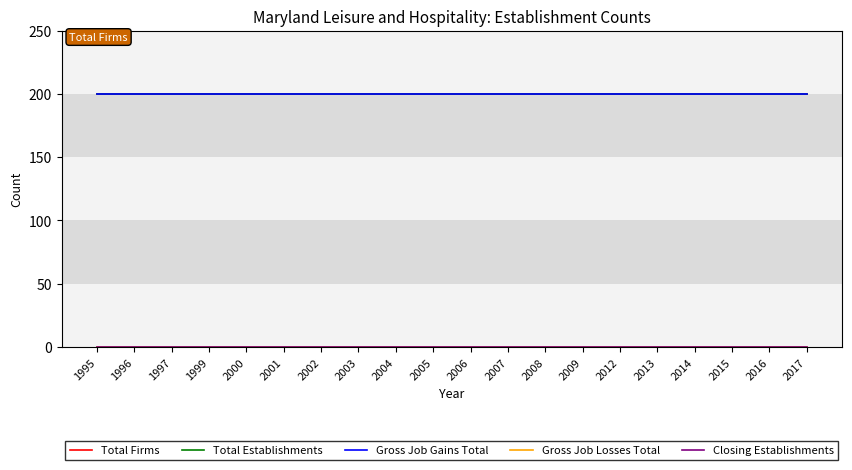

What is the sum of the Total Firms values at 1995 and 2016?

400